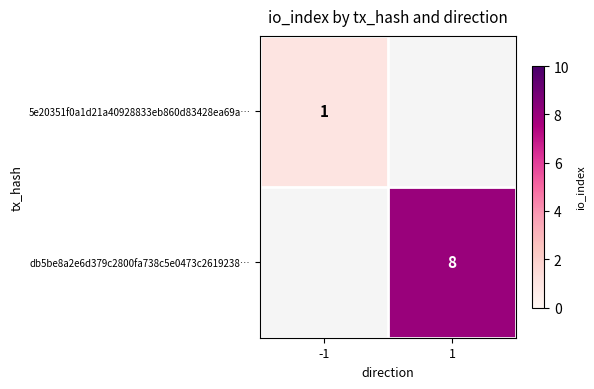

The value of db5be8a2e6d379c2800fa738c5e0473c2619238… at 1 is 8. True or false?

True